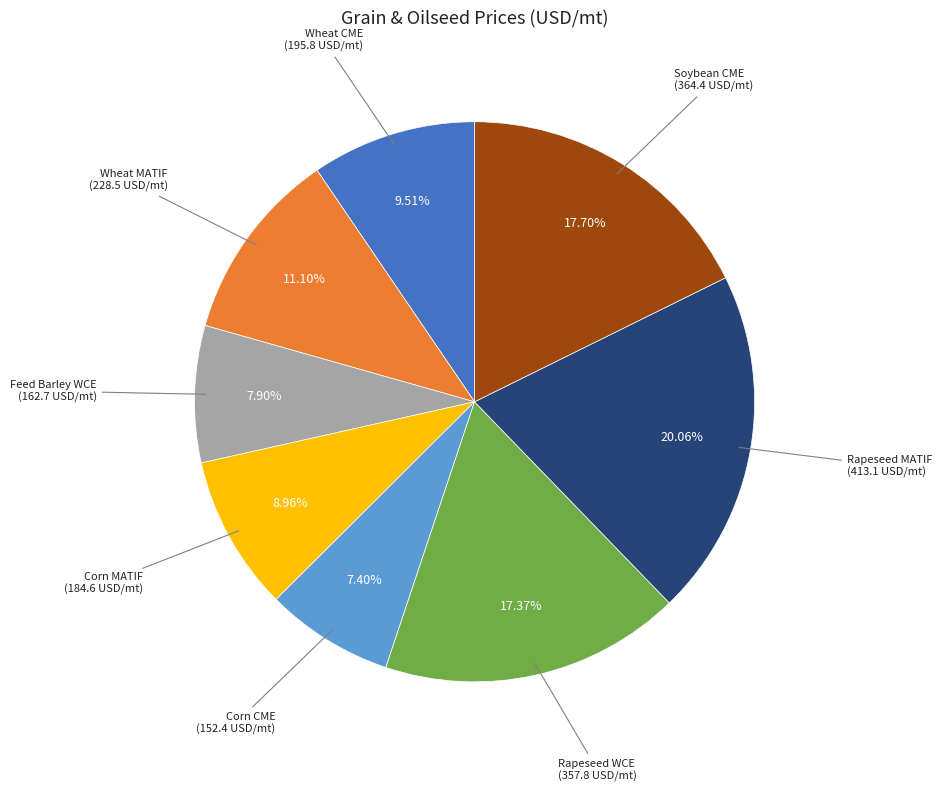

What is the ratio of the value at Rapeseed MATIF to the value at Wheat CME?

2.1